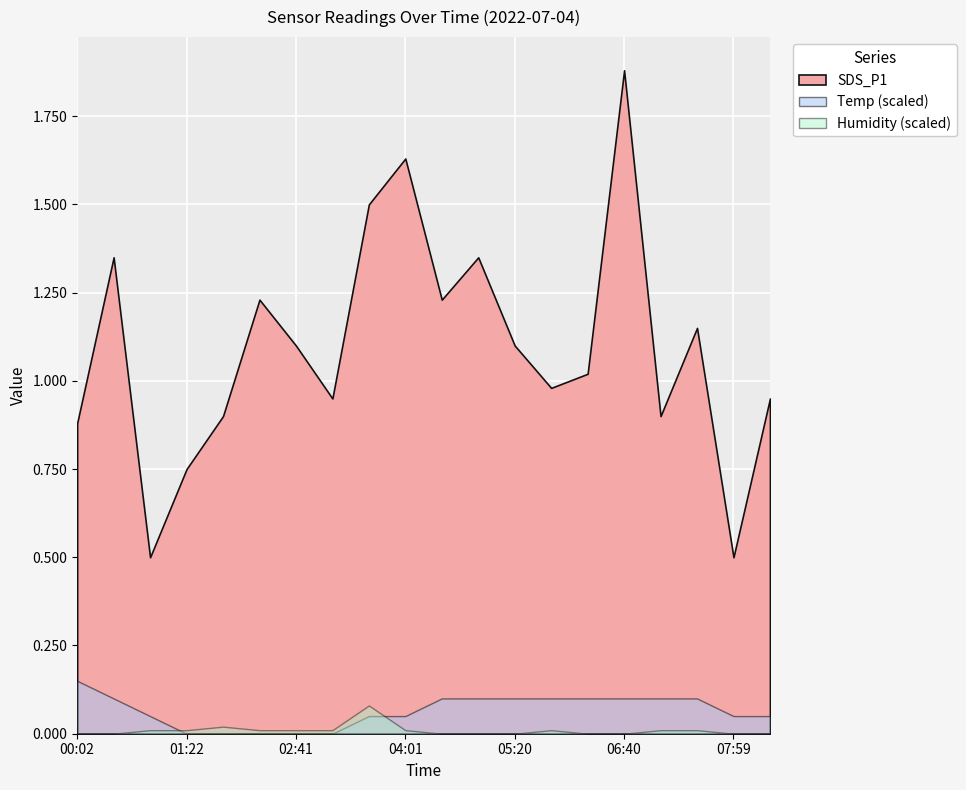

The Humidity series shows 108.9 at 08:26. True or false?

False